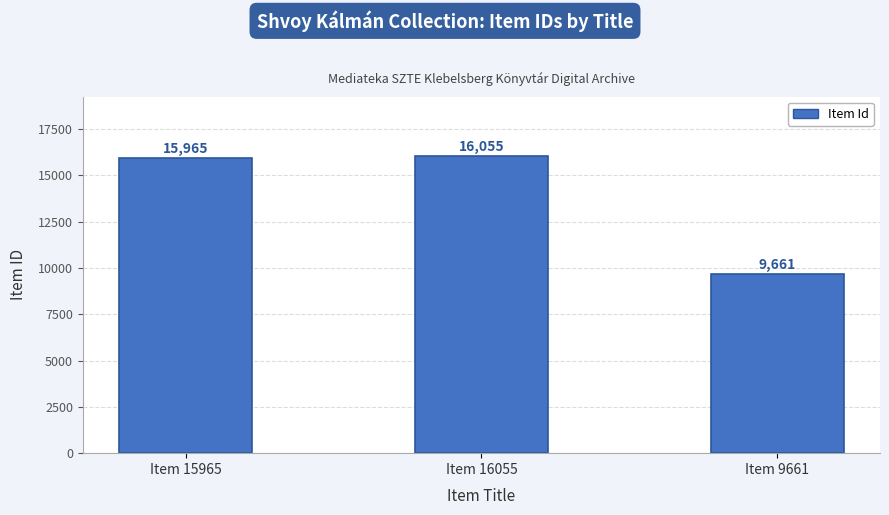

What is the sum of the values at Item 16055 and Item 15965?

32020